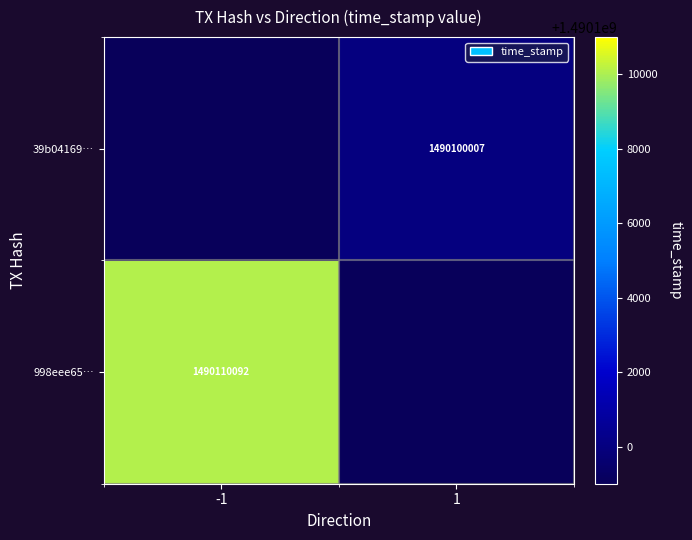

Rank the series by their maximum value, from lowest to highest.

998eee65…, 39b04169…